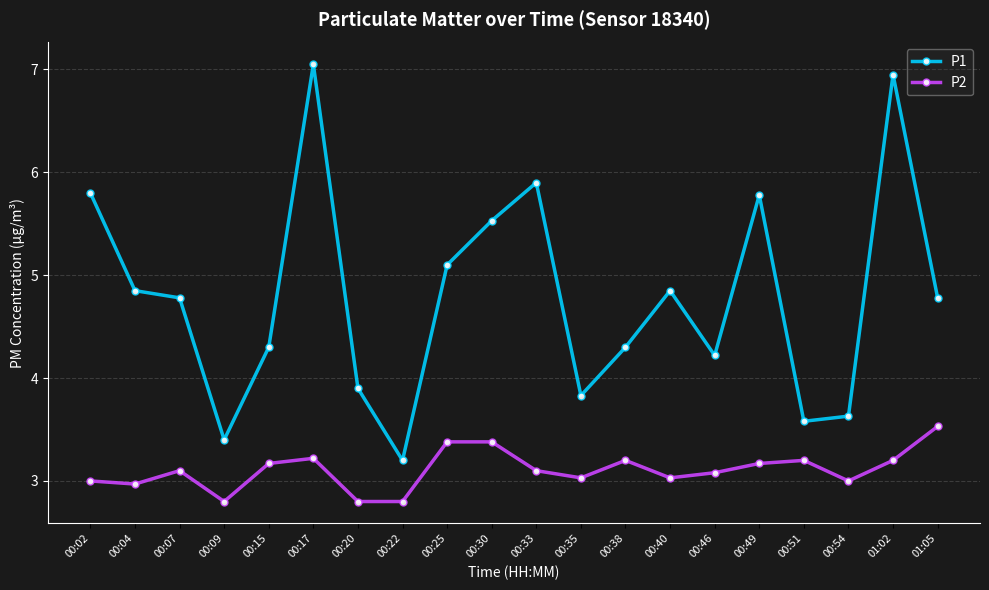

True or false: P2 and P1 intersect in this chart.

False